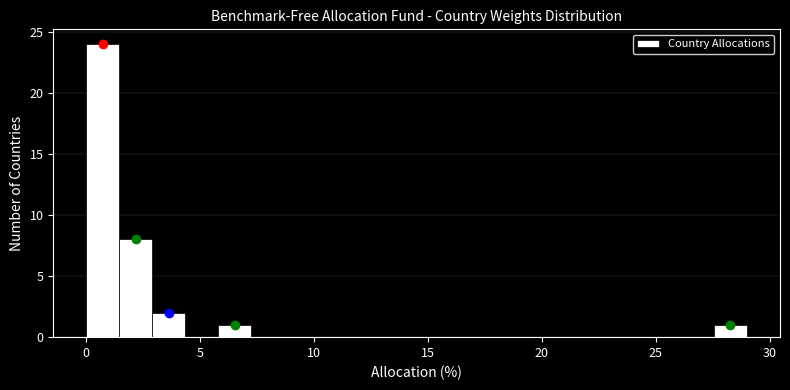

Around what value on the x-axis is the tallest bar? Give the approximate position of its centre, as read against the axis.

0.5